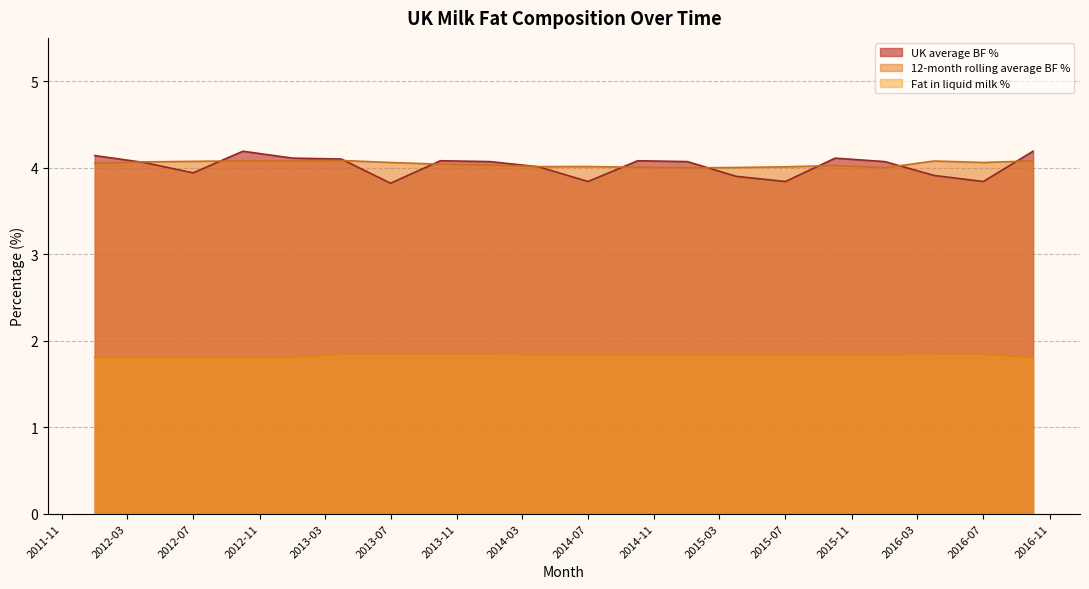

Does the chart display data point markers on the line(s)?

No